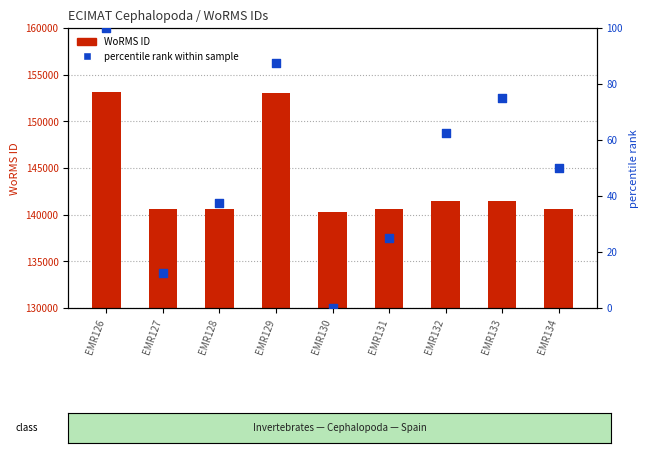

At which category is the sum across all series the highest?

EMR126